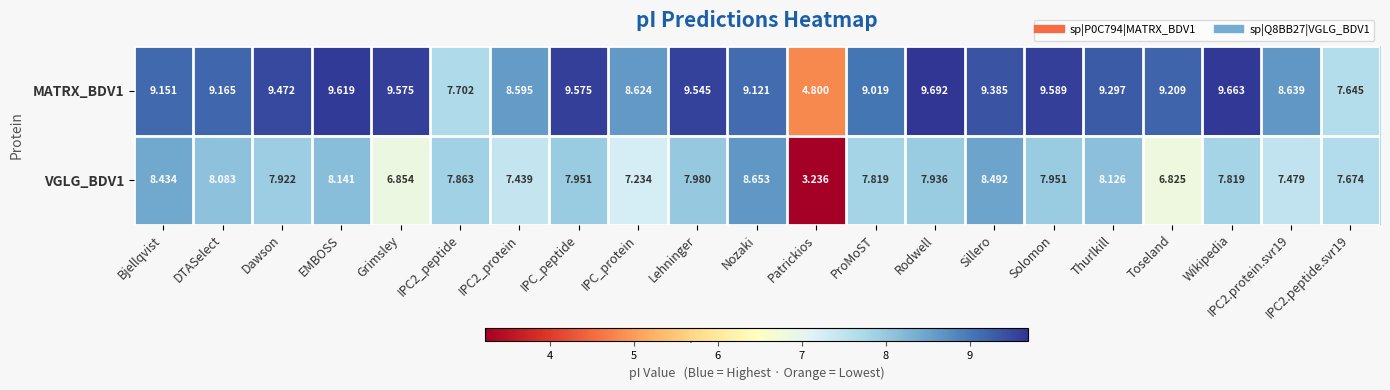

Where does the MATRX_BDV1 series first go above 9?

Bjellqvist